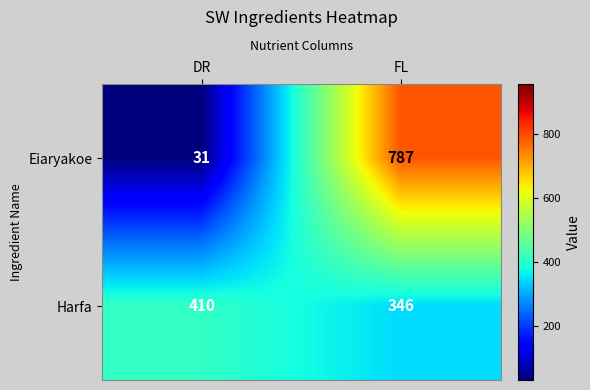

Reading left to right, list all the values displayed in this chart.

Eiaryakoe: 31	787
Harfa: 410	346